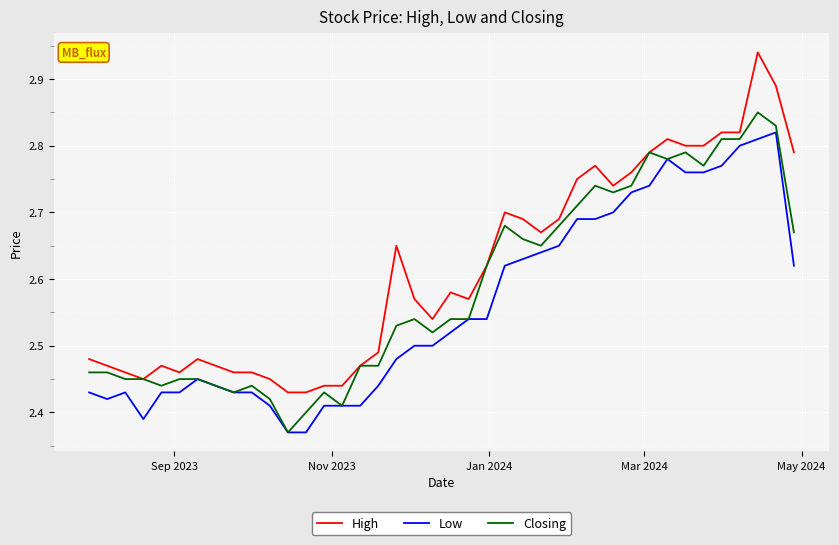

True or false: High and Low intersect in this chart.

False